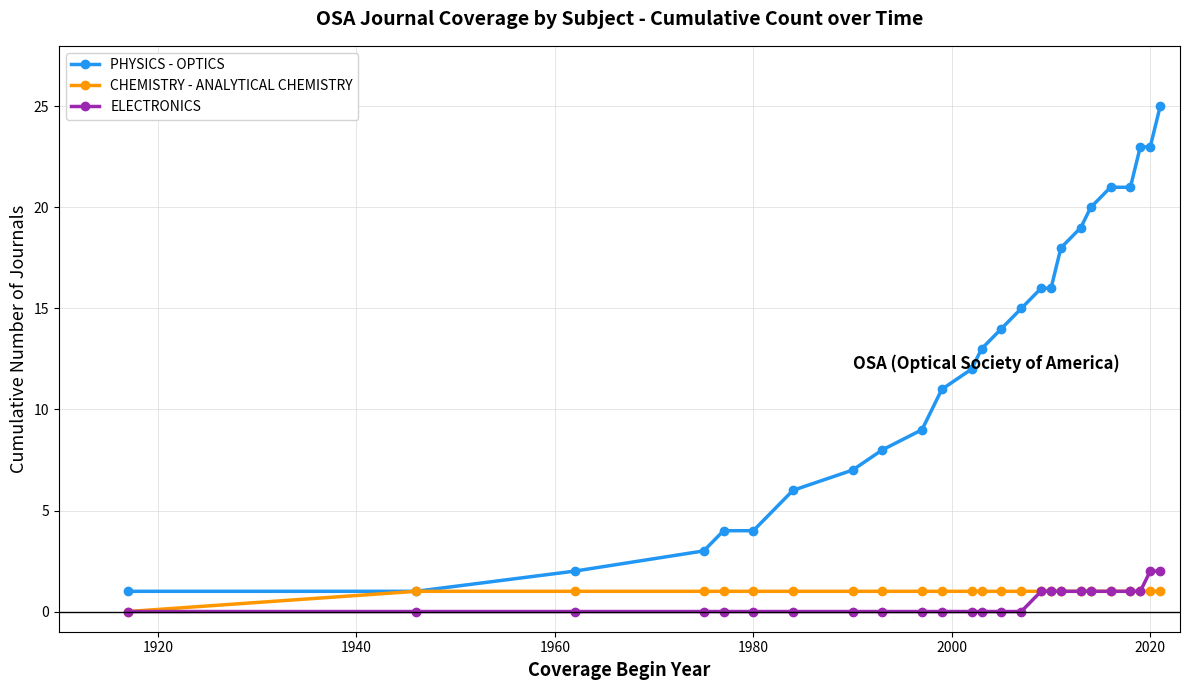

Which series has the largest range (max minus min)?

PHYSICS - OPTICS